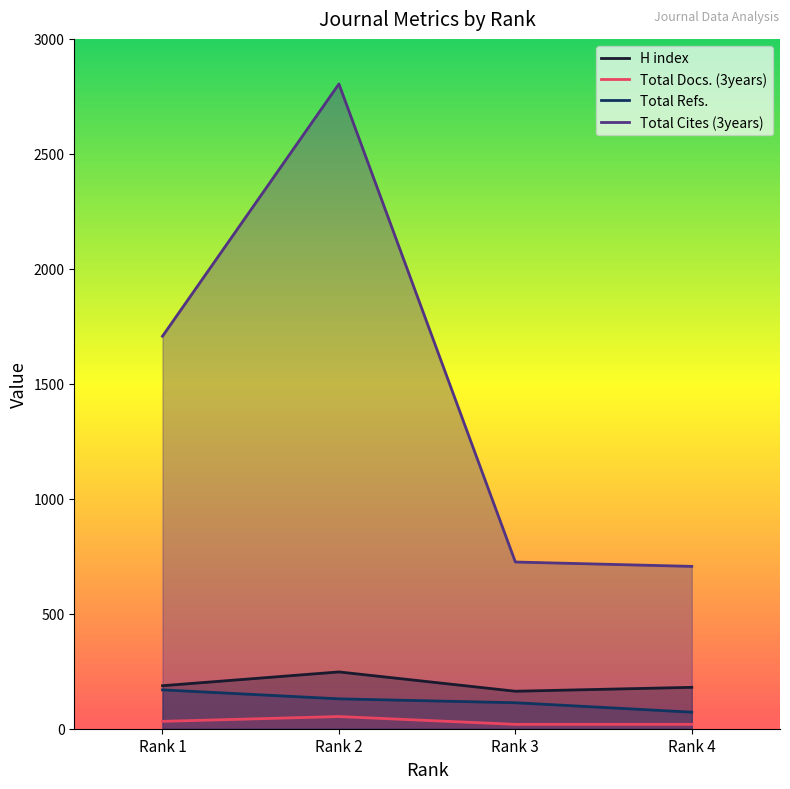

True or false: Total Refs. and Total Cites (3years) intersect in this chart.

False